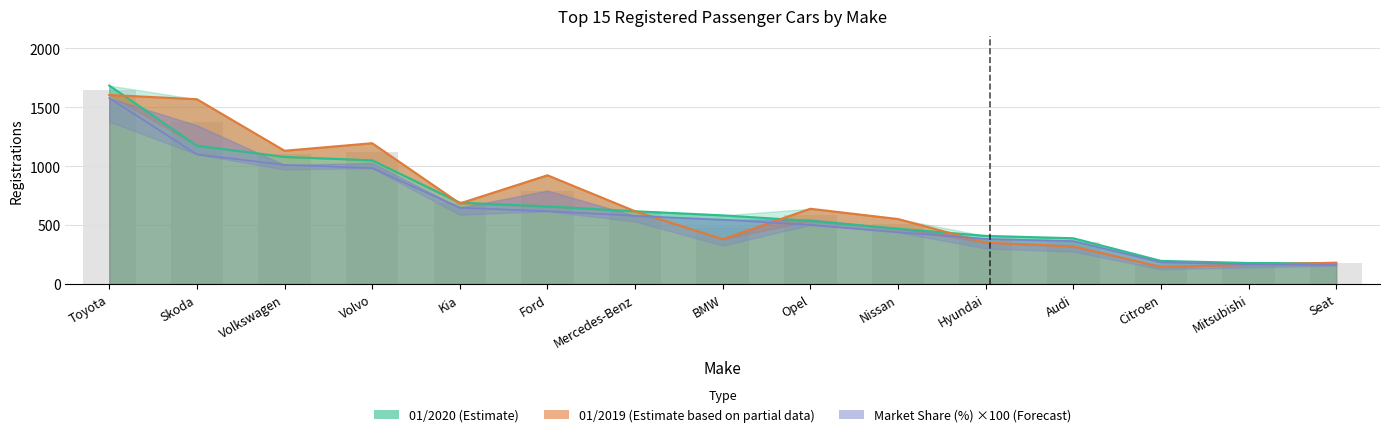

What is the label of the 1st bar from the right?

Seat